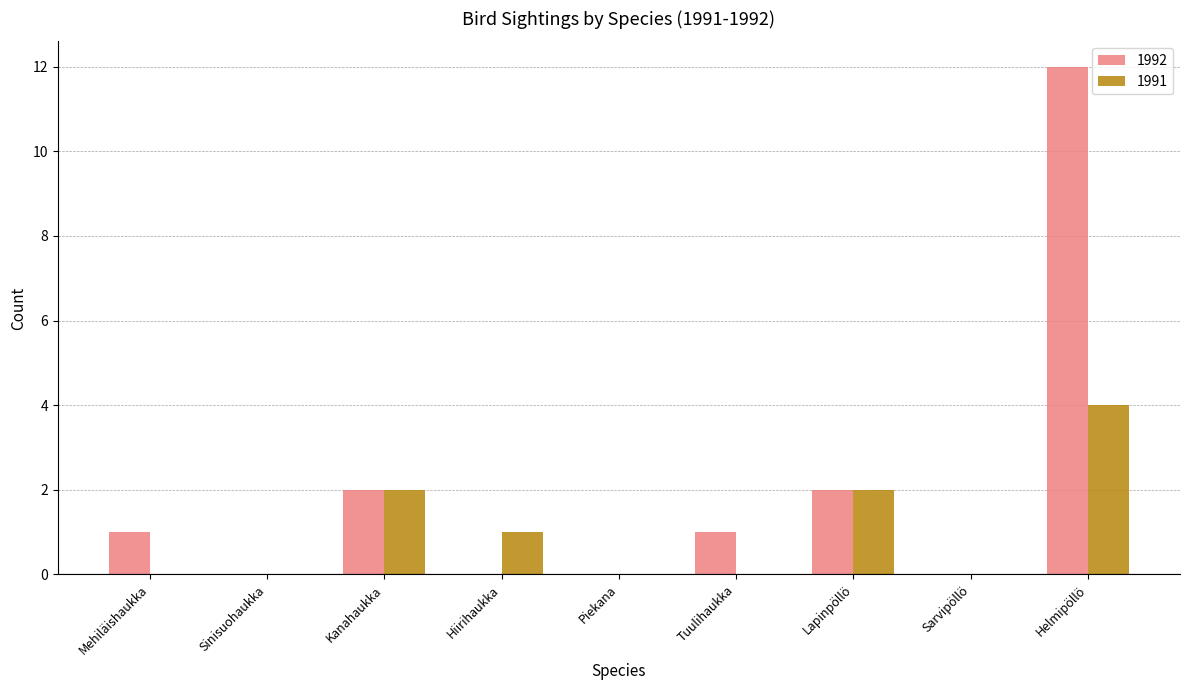

What is the maximum value shown in the chart?

12